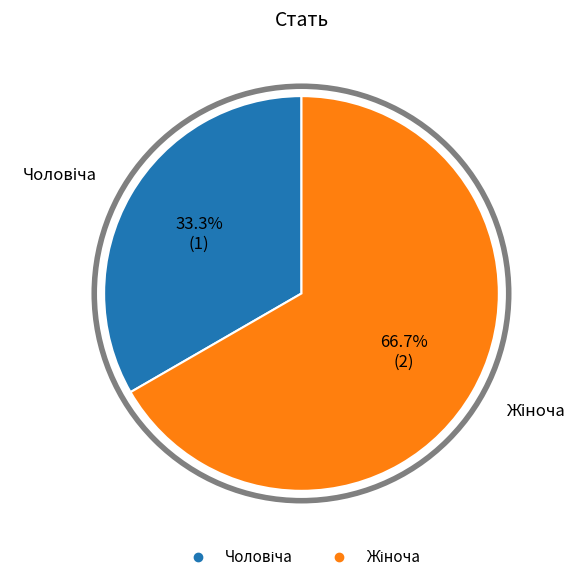

Is there any slice that represents more than half of the pie?

Yes